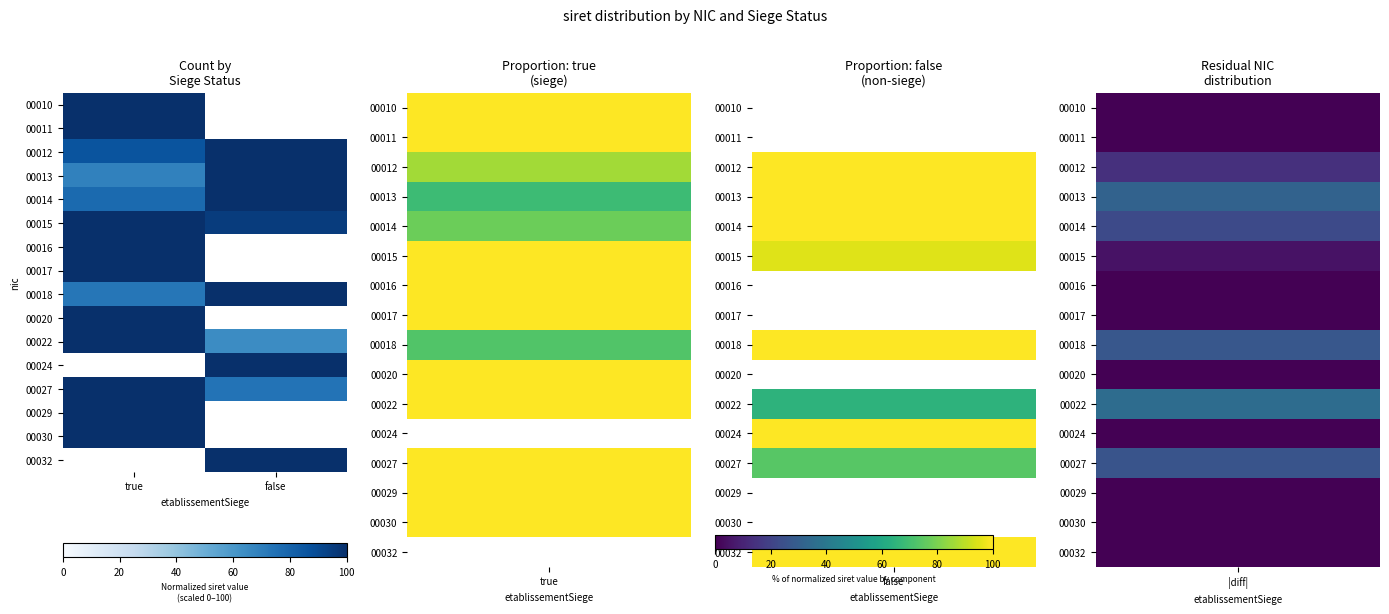

True or false: 00018 has a value of 40.6 at false.

False